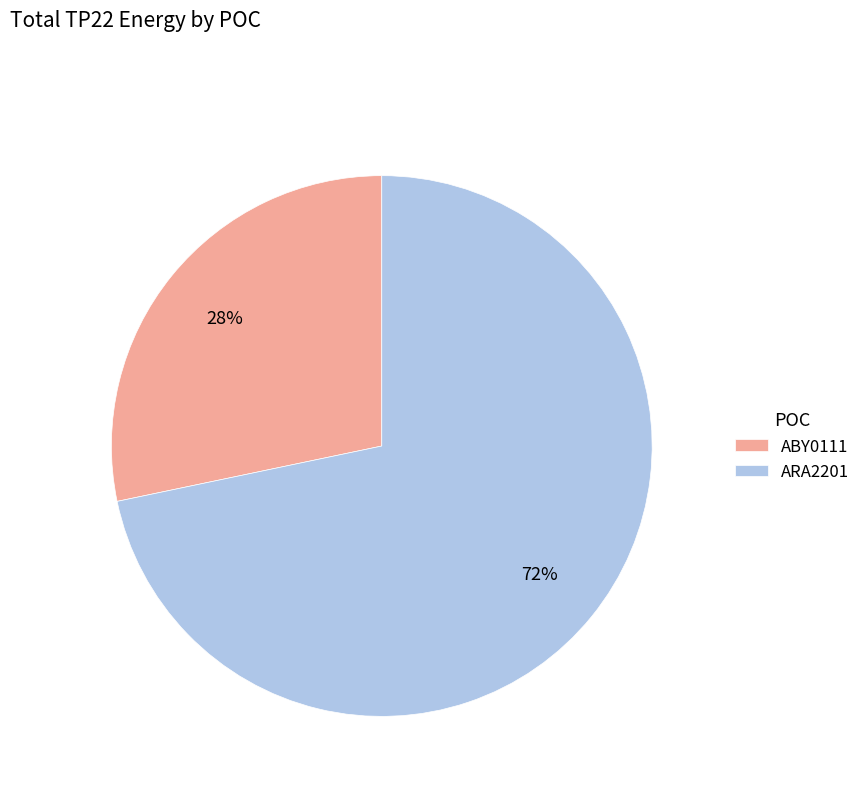

Rank the categories by value from lowest to highest.

ABY0111, ARA2201